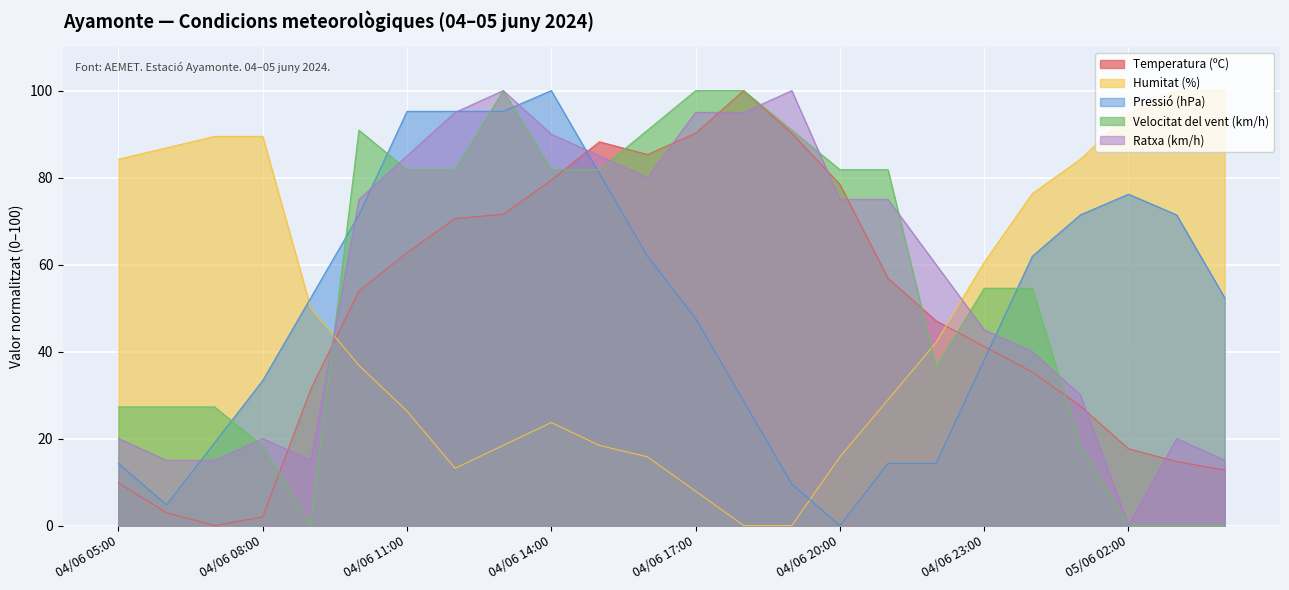

How many data points in Temperatura (ºC) are above 53?

12